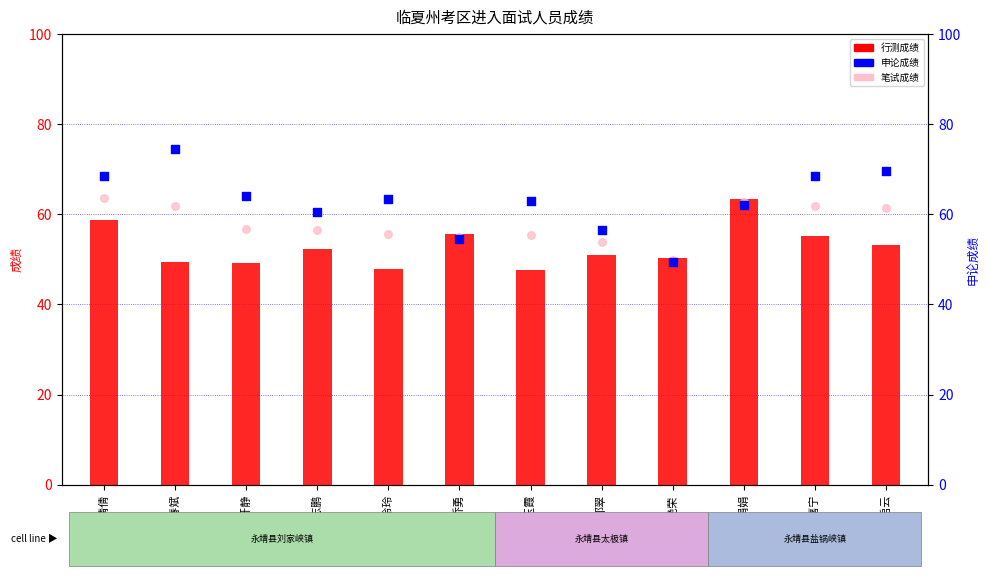

Is the value of 申论成绩 at 刘春斌 greater than the value of 行测成绩 at 肖艳荣?

Yes